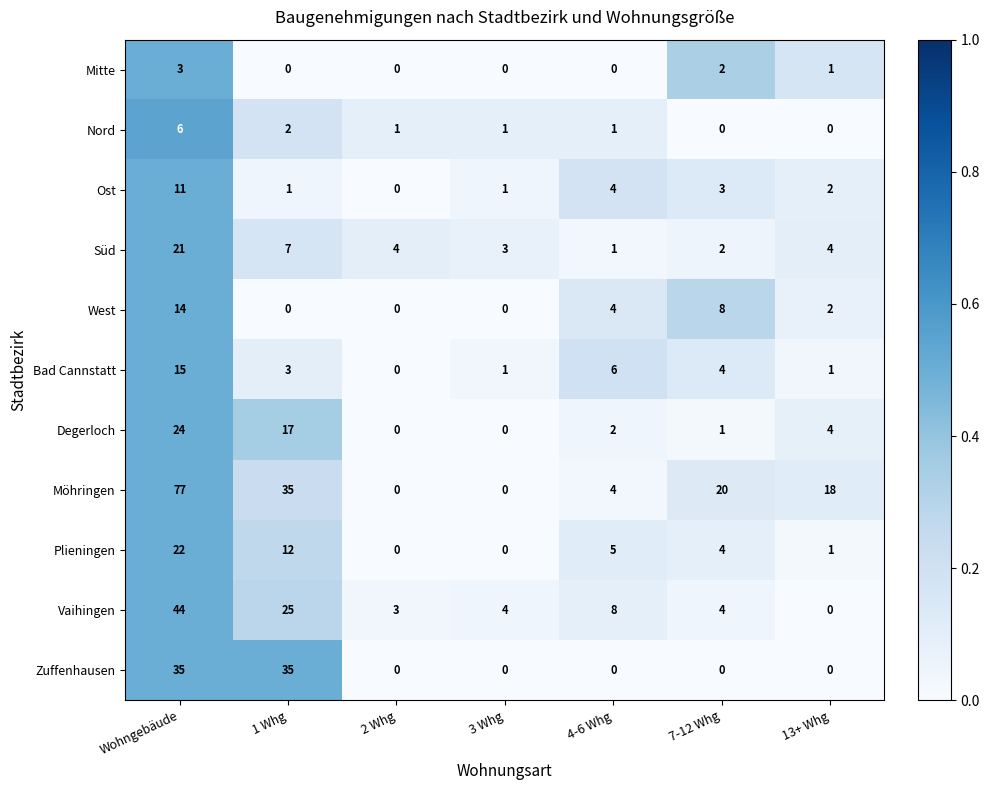

What is the average value of the Bad Cannstatt series?

4